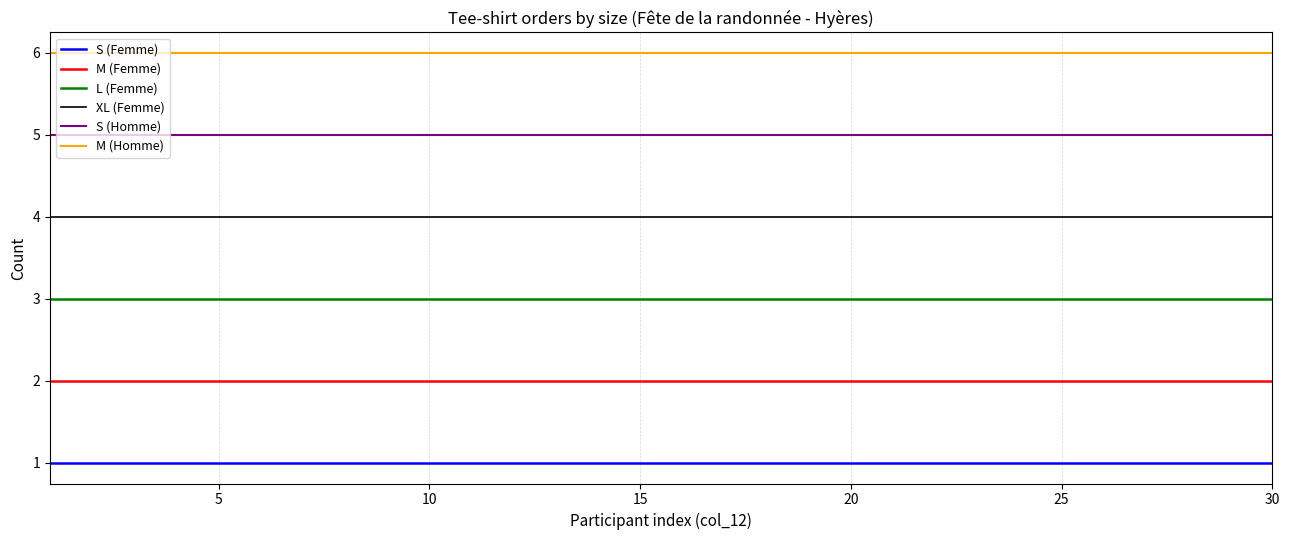

Rank the series by their average value, from lowest to highest.

S (Femme), M (Femme), L (Femme), XL (Femme), S (Homme), M (Homme)